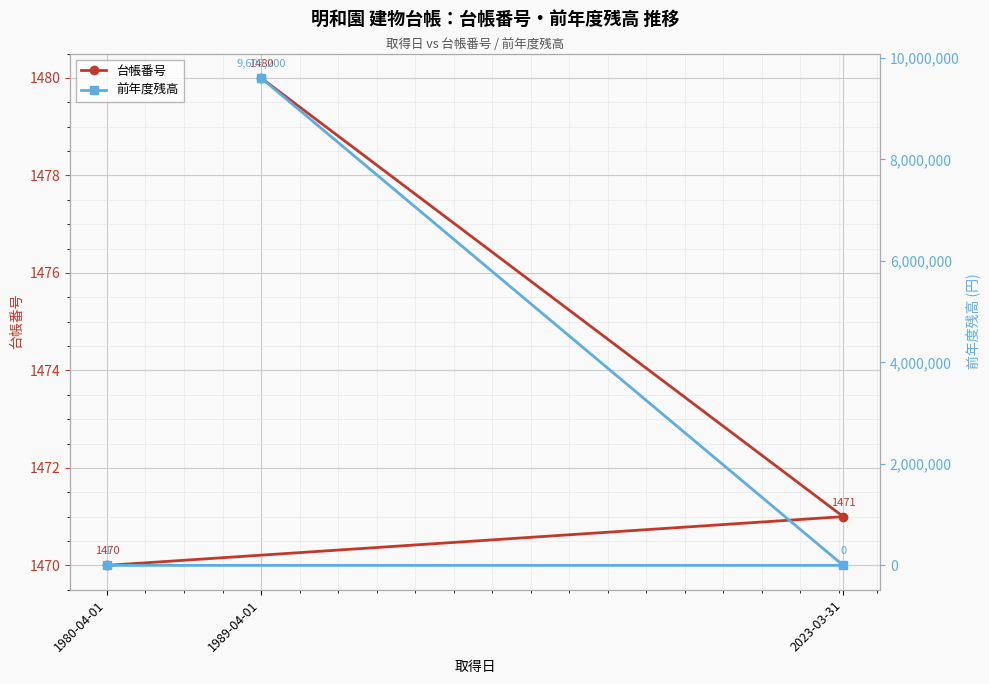

What is the sum of all 前年度残高 values?

9605201